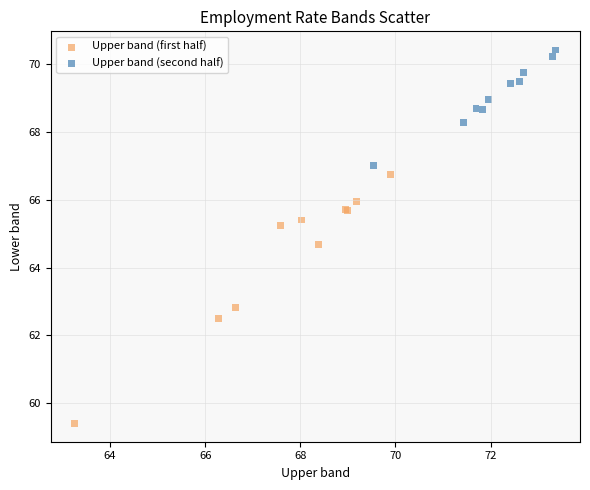

Which series reaches the minimum Y coordinate?

Upper band (first half)